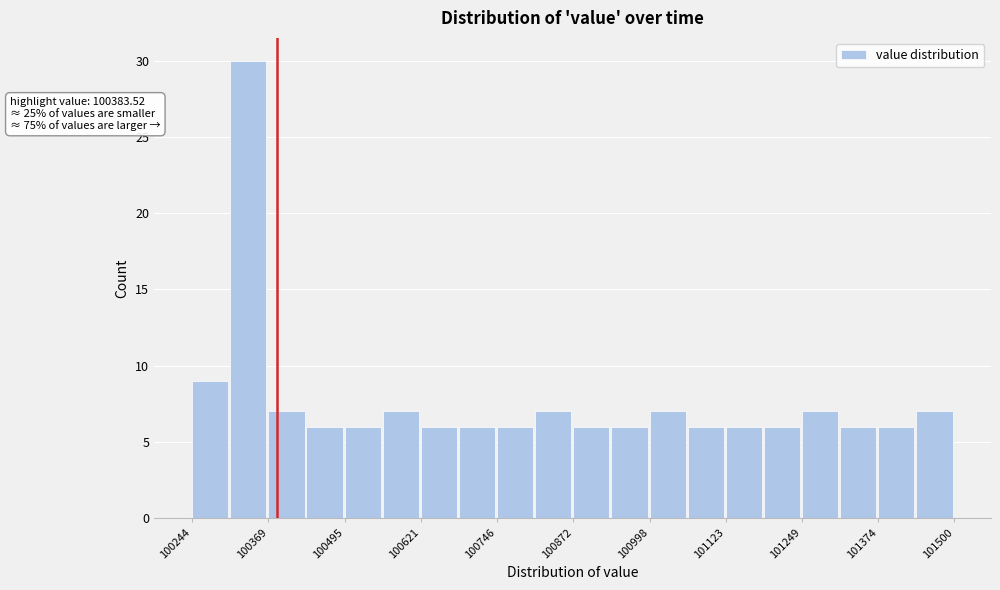

Around what value on the x-axis is the tallest bar? Give the approximate position of its centre, as read against the axis.

100340